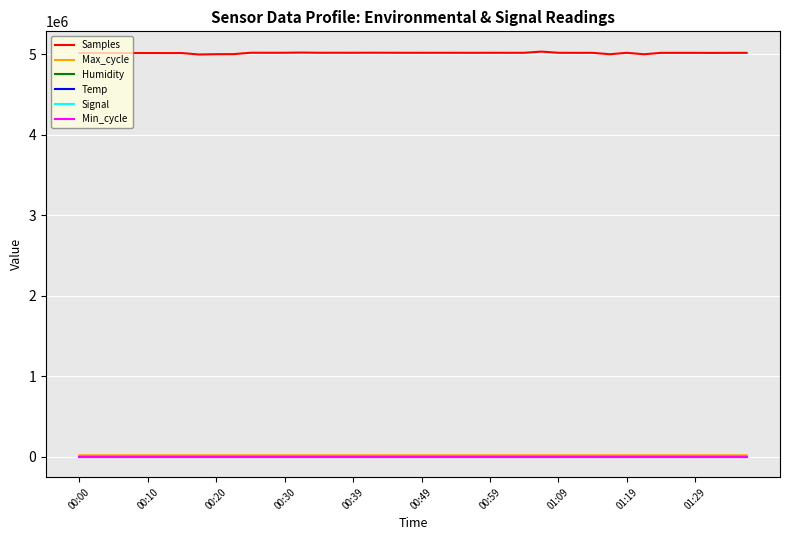

Which series has the largest total across all categories?

Samples